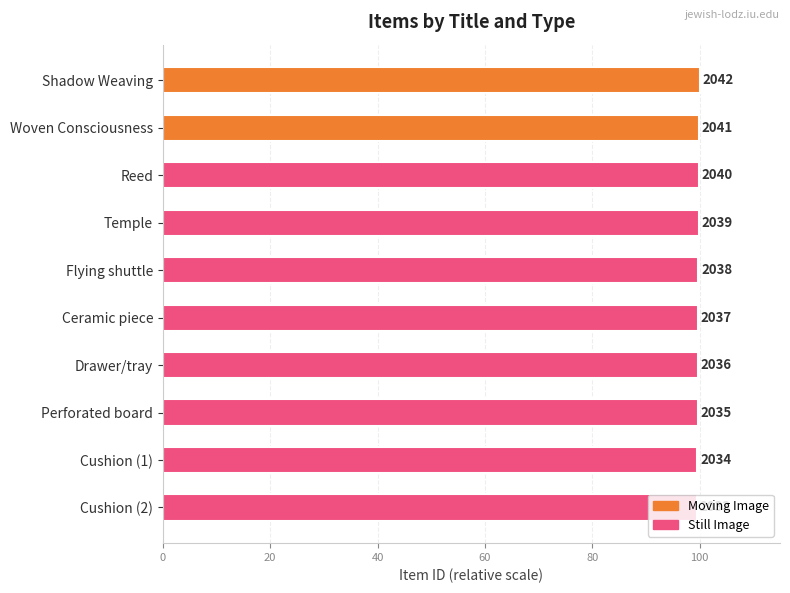

Is it true that the value at Reed is 146.9?

False